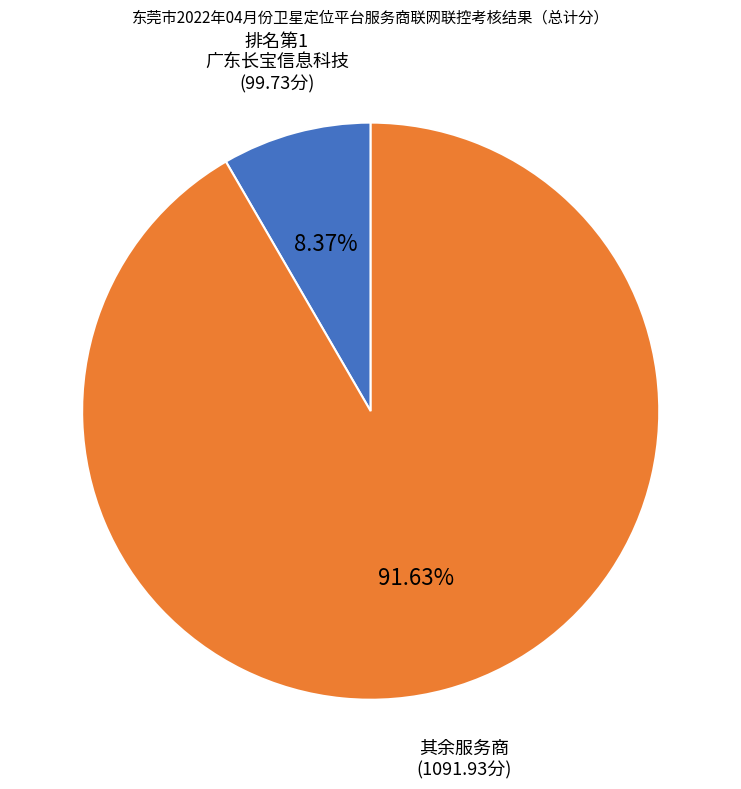

Count the number of slices in the pie.

2